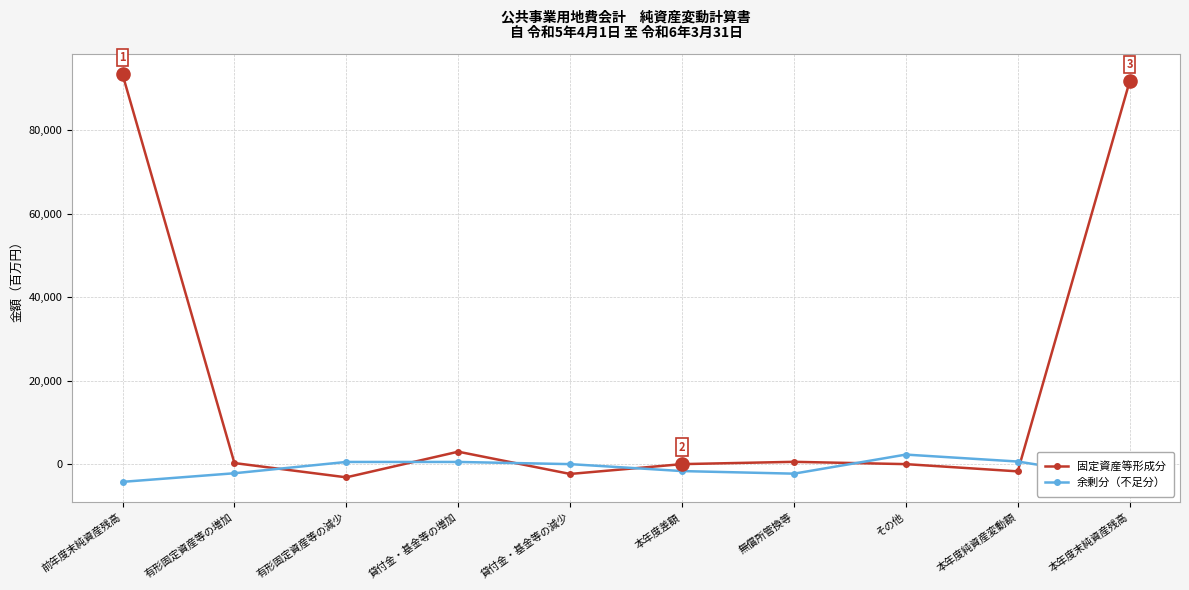

What is the total value across all series at その他?

2284